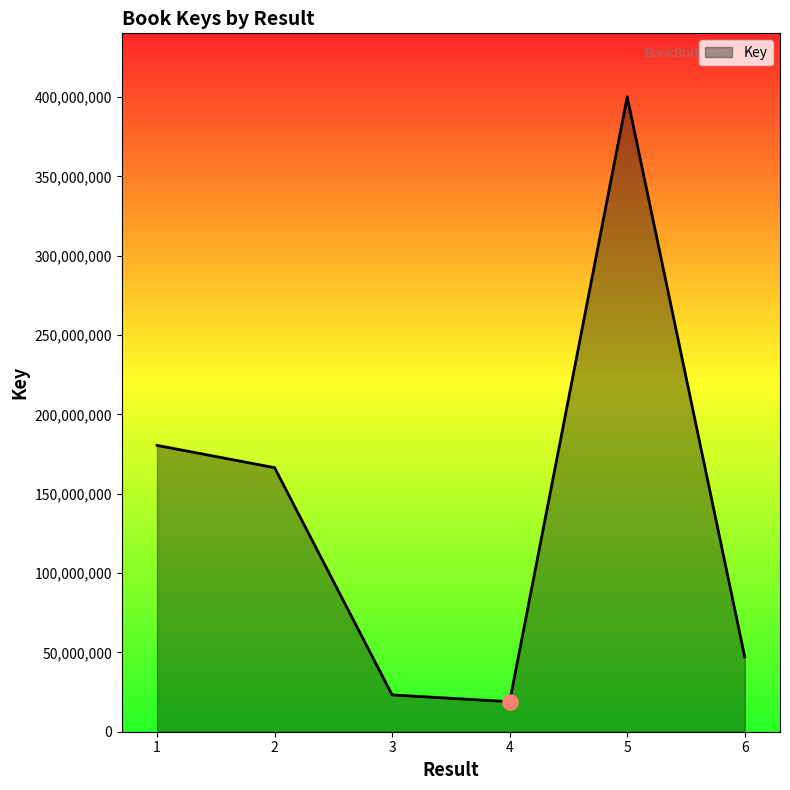

What is the change in value from 1 to 6?

-133322584